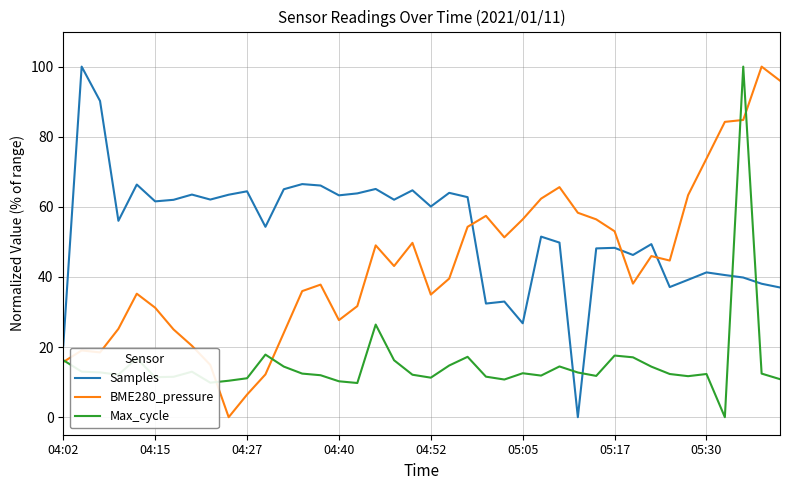

What is the average value of the Max_cycle series?

15.2